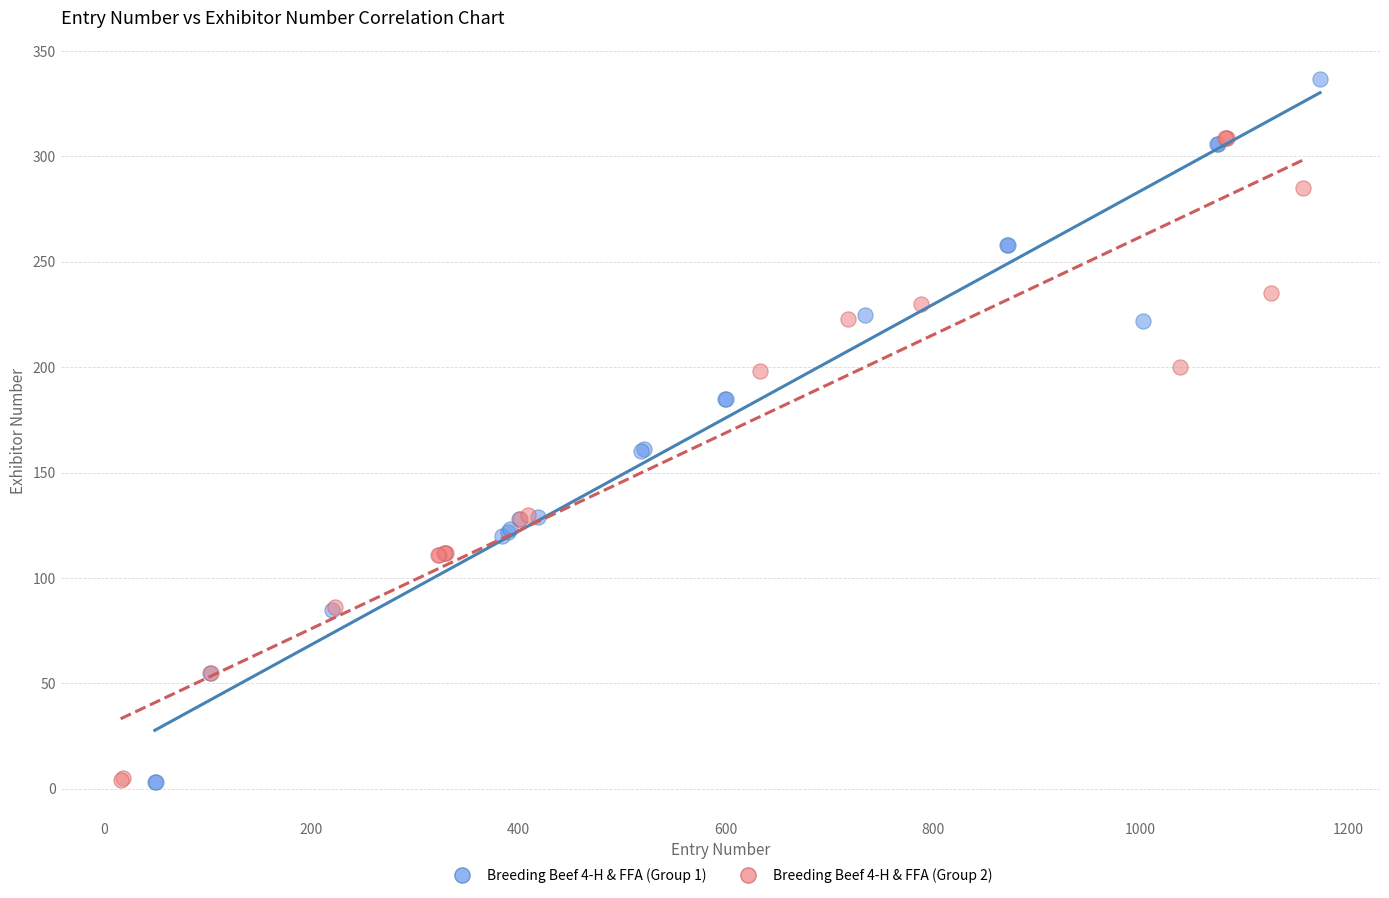

Which series reaches the maximum Y coordinate?

Breeding Beef 4-H & FFA (Group 1)